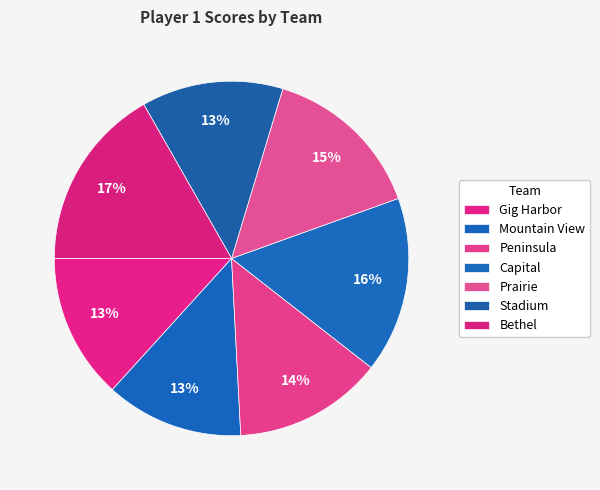

The Gig Harbor slice represents 4% of the pie. True or false?

False